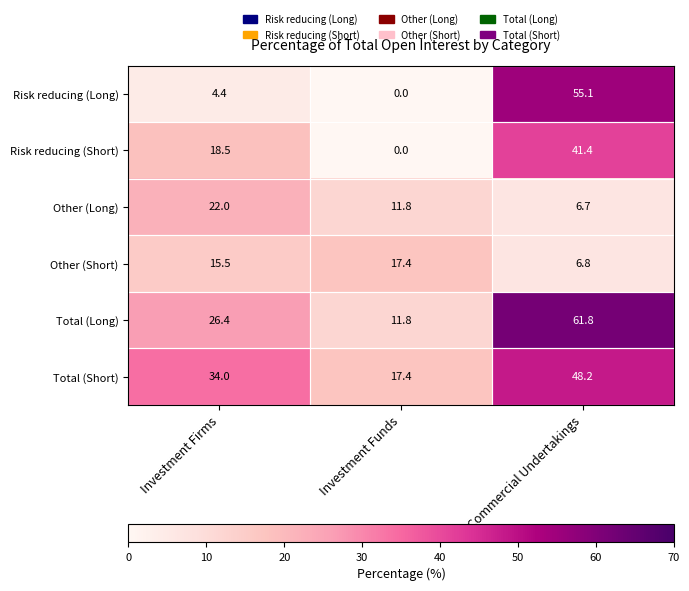

What is the difference between the maximum and minimum values in the Other (Short) series?

10.6